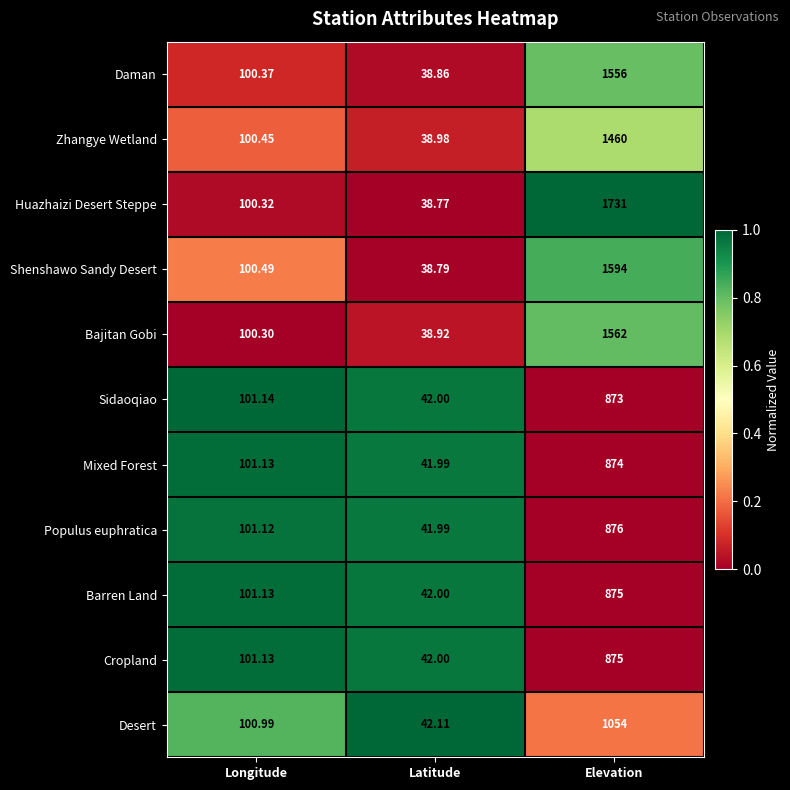

Which series has the largest total across all categories?

Huazhaizi Desert Steppe